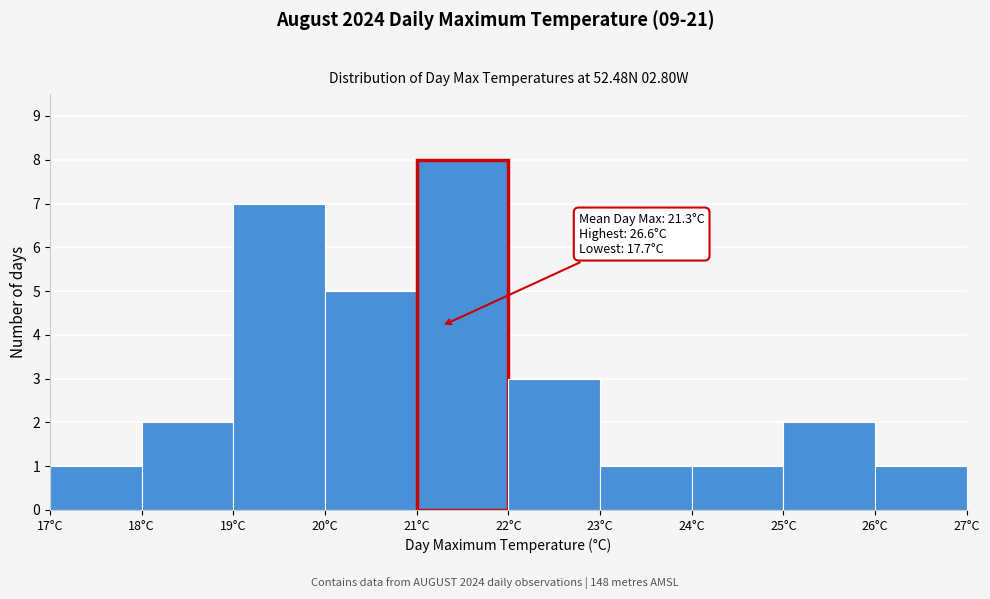

Over which range of the x-axis is the bar tallest?

21 to 22